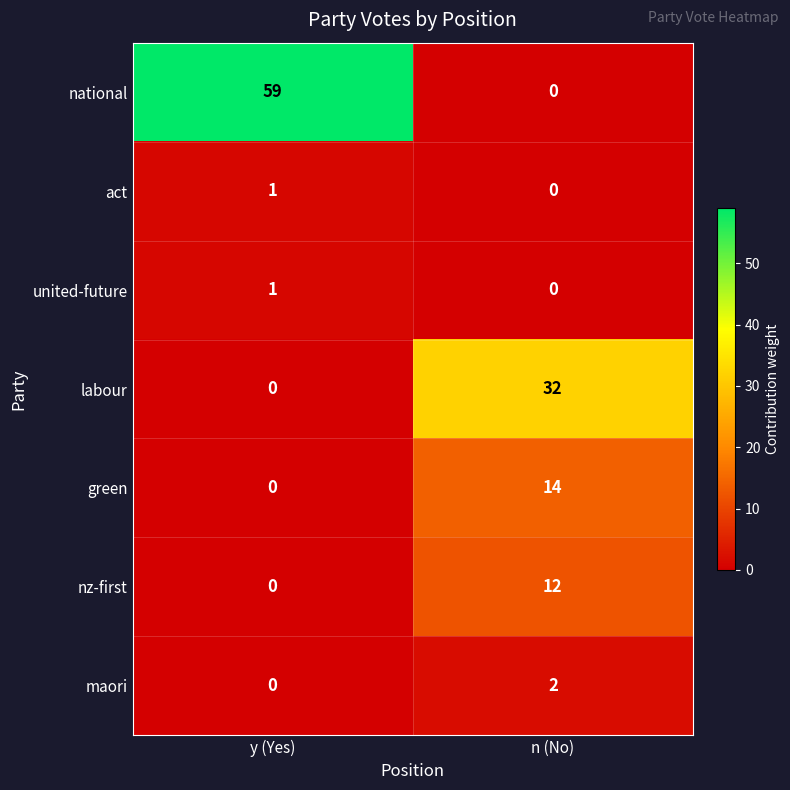

Which series has the largest total across all categories?

national